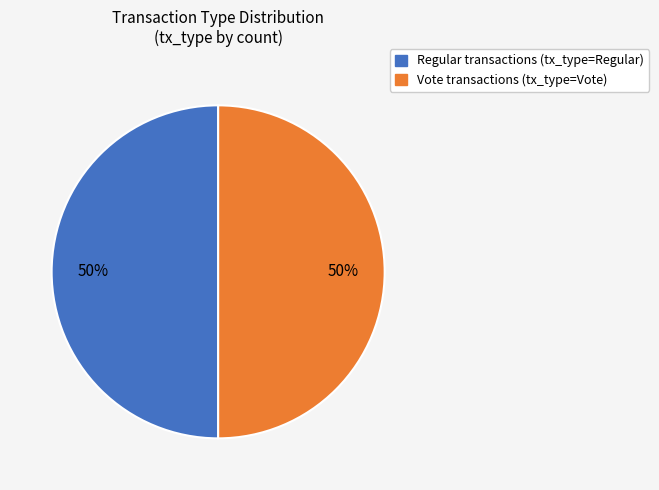

To the nearest percent, what is the average slice percentage?

50%